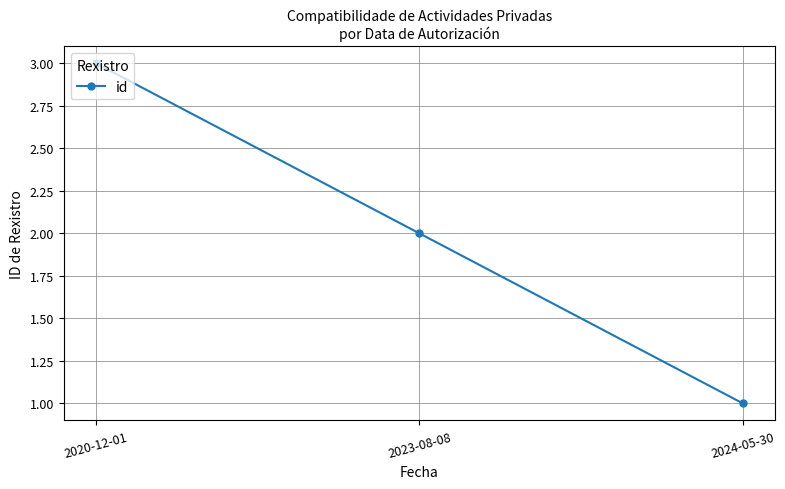

Count the values in the range 1 to 3.

3